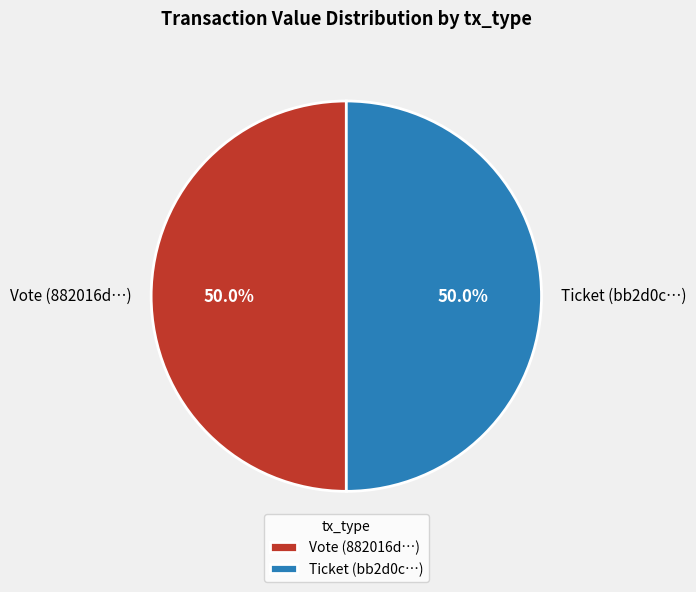

Approximately how many times larger is the value at Vote (882016d…) compared to Ticket (bb2d0c…)?

1.0